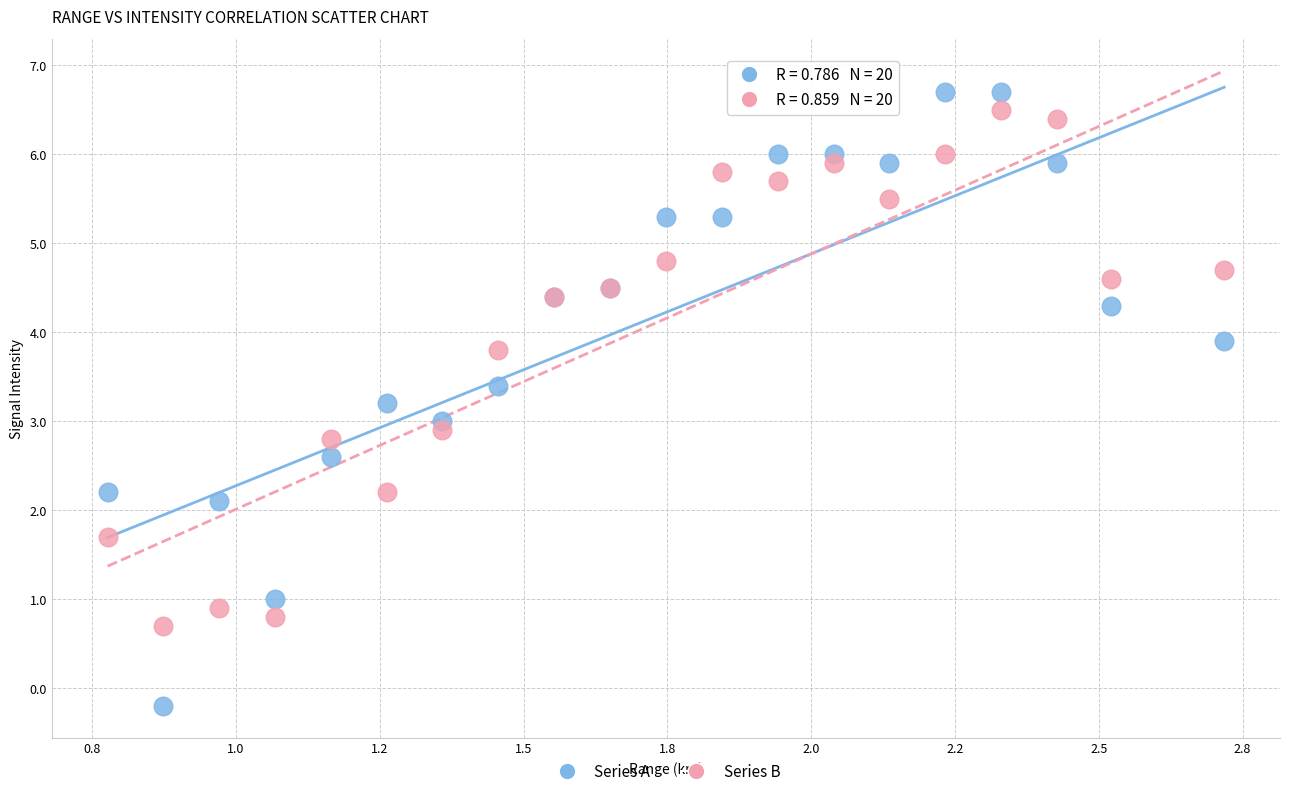

Which series contains the lowest Y value?

Series A